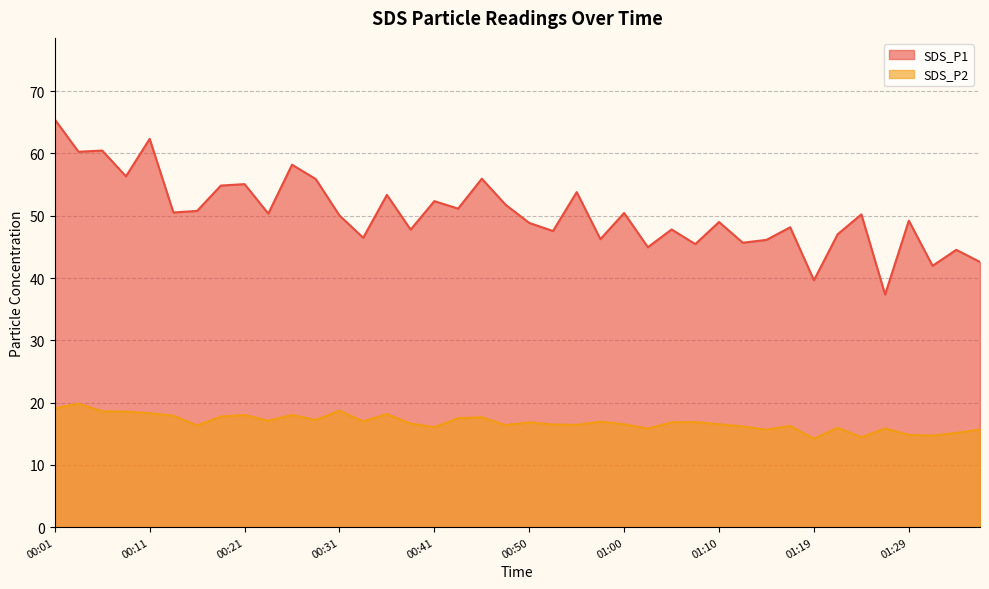

True or false: SDS_P1 and SDS_P2 intersect in this chart.

False